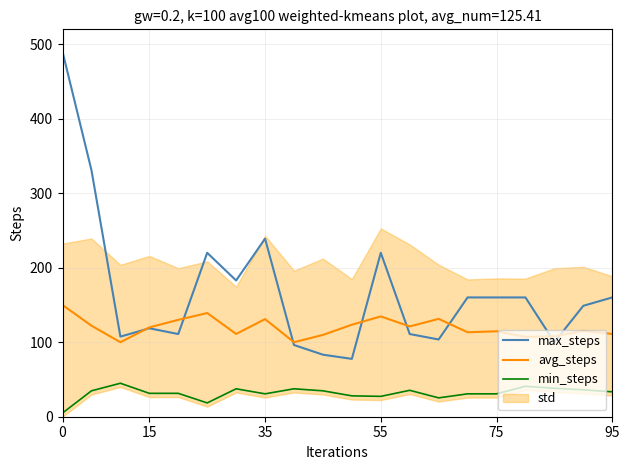

True or false: avg_steps has a value of 194.2 at 12.

False